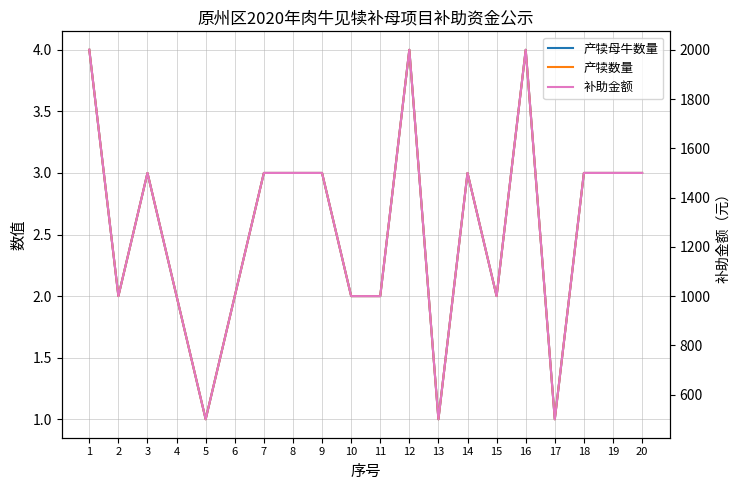

Which has a higher value, 10 or 9?

9